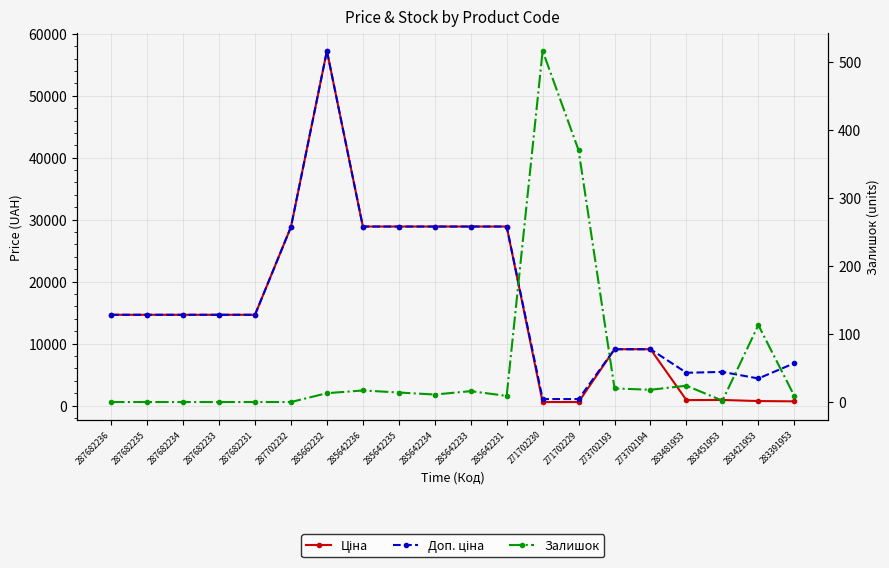

Which label corresponds to the smallest value in the chart?

287682236